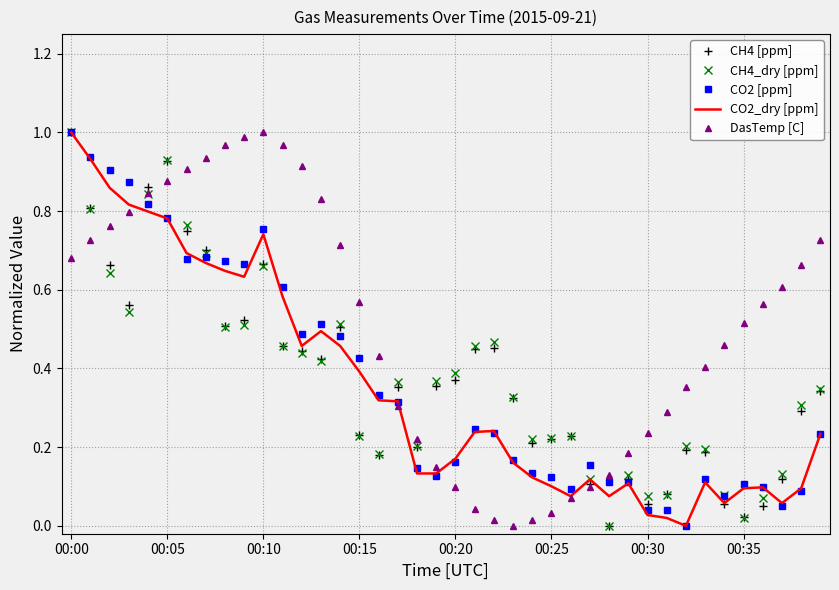

What are all the series names shown in the legend?

CH4 [ppm], CH4_dry [ppm], CO2 [ppm], CO2_dry [ppm], DasTemp [C]